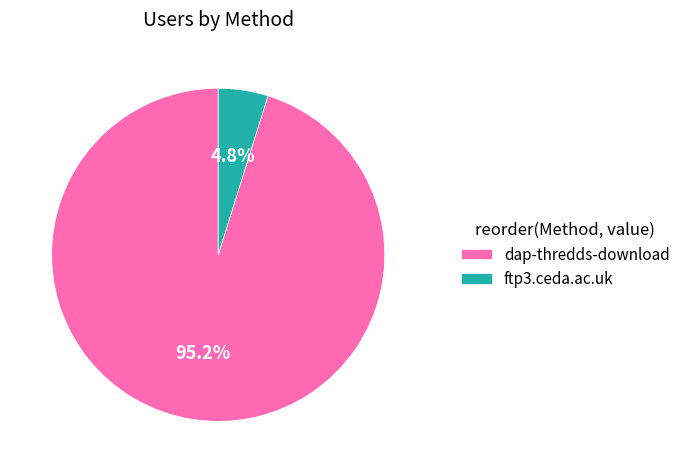

How much of the chart is everything except dap-thredds-download?

4.8%